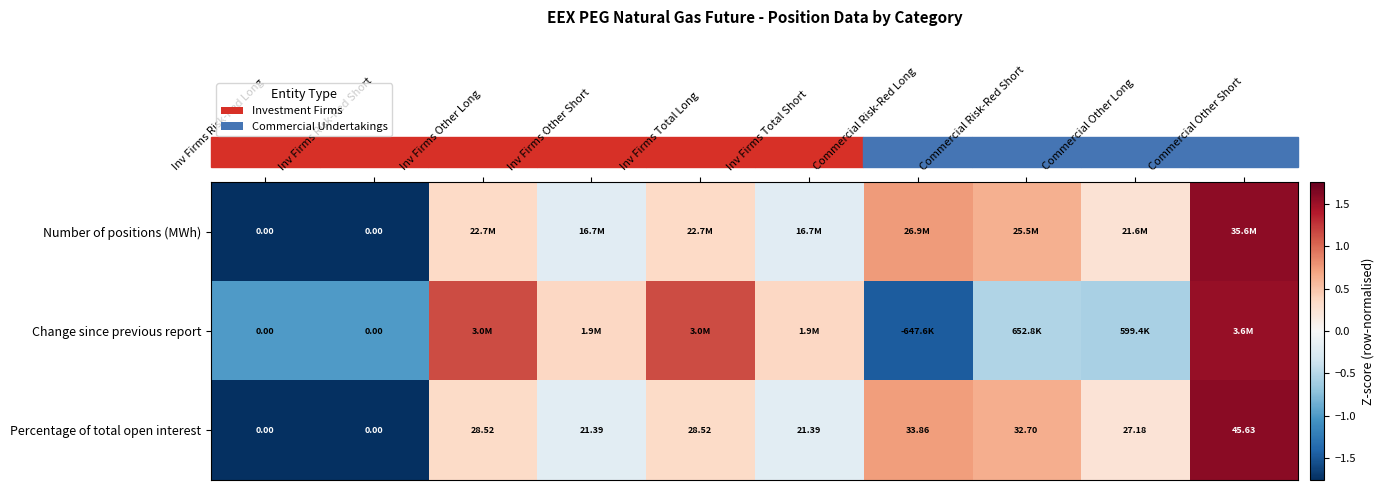

Which category has the highest value in the Percentage of total open interest series?

Commercial Other Short